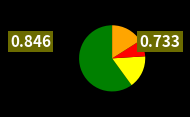

Does any single category account for the majority?

Yes